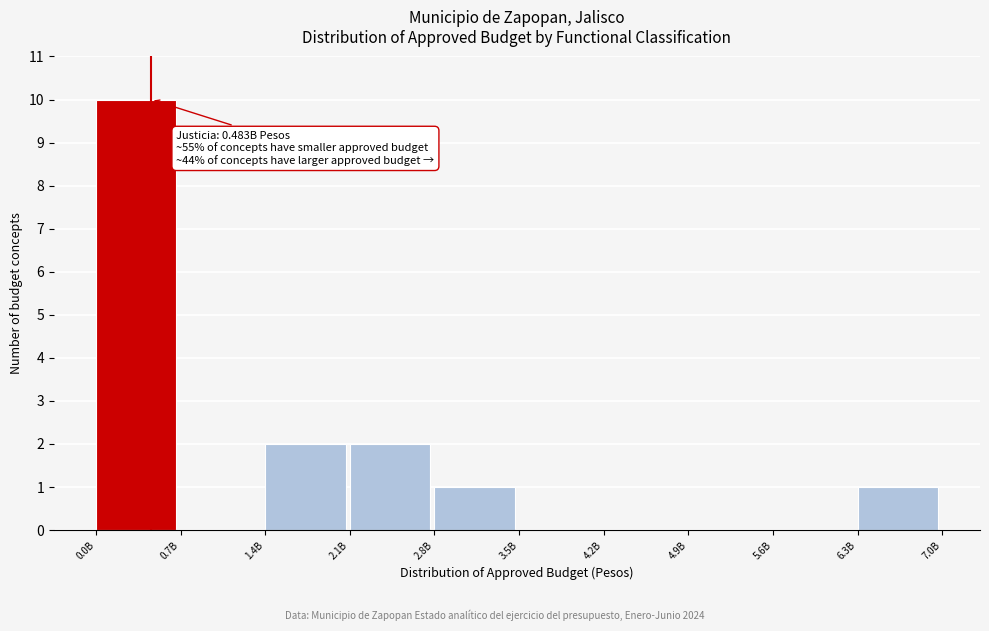

Reading left to right, extract all data points from this chart.

0.0B=10	0.7B=0	1.4B=2	2.1B=2	2.8B=1	3.5B=0	4.2B=0	4.9B=0	5.6B=0	6.3B=1